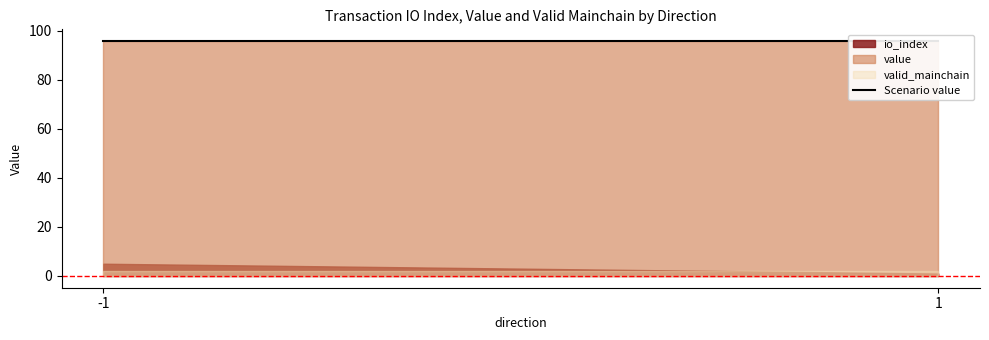

At which label is value closest to 47?

-1